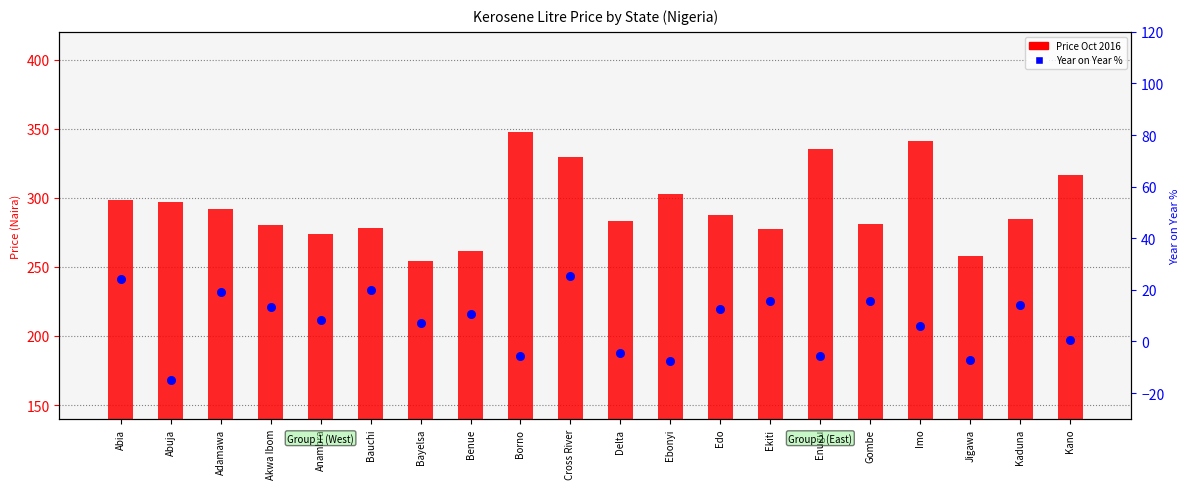

What are all the series names shown in the legend?

Price Oct 2016, Year on Year %